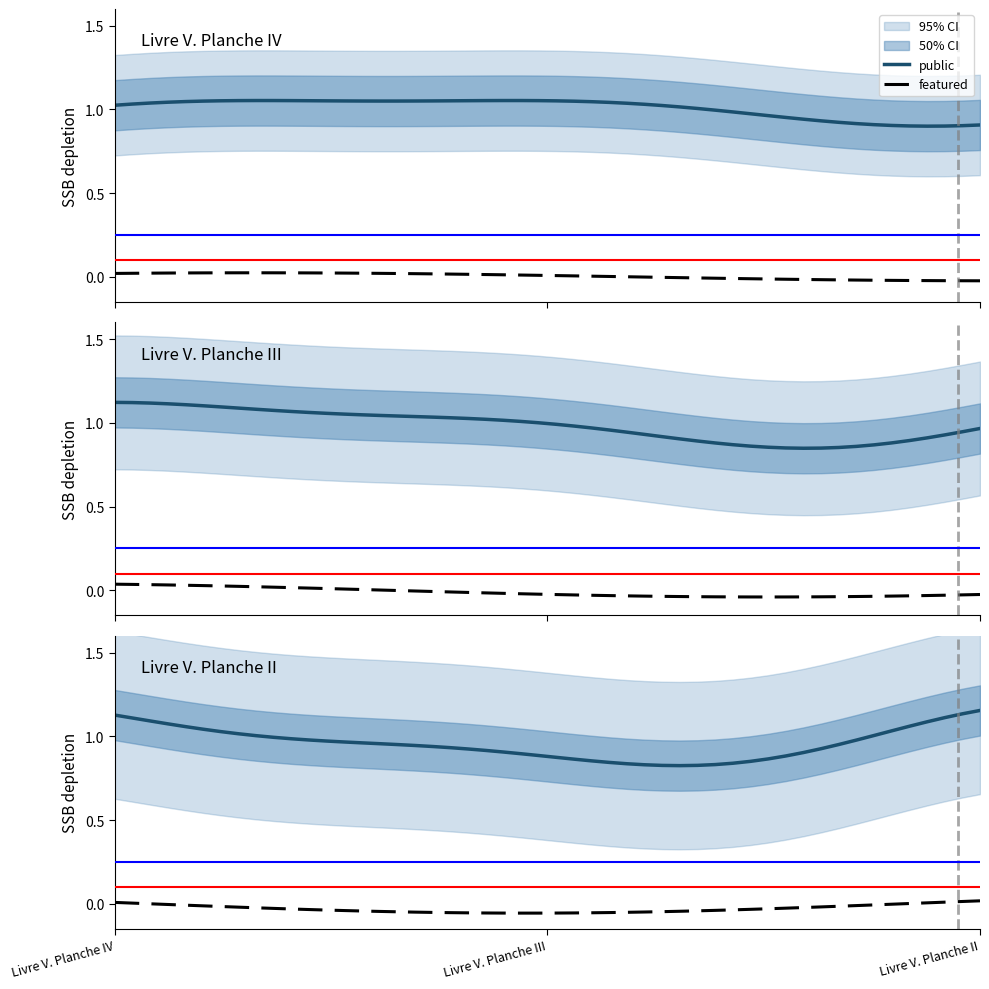

What is the total value across all series at Livre V. Planche II?

1